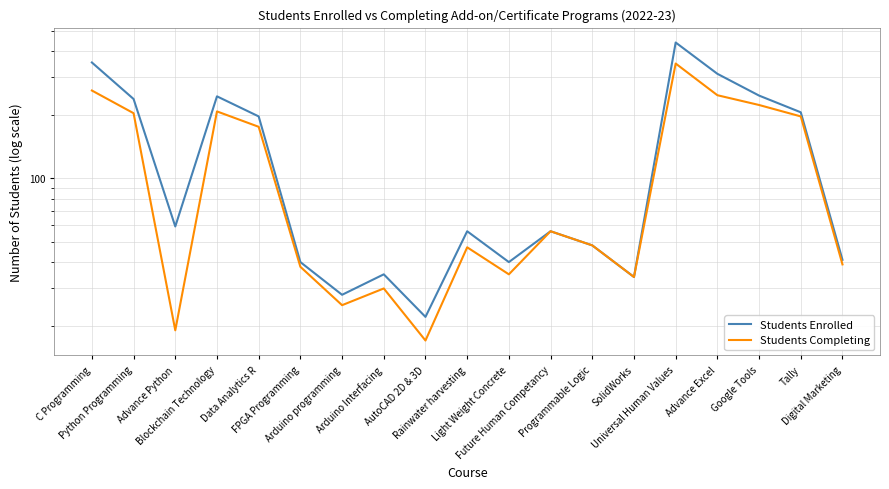

Between Arduino Interfacing and FPGA Programming, which is larger?

FPGA Programming